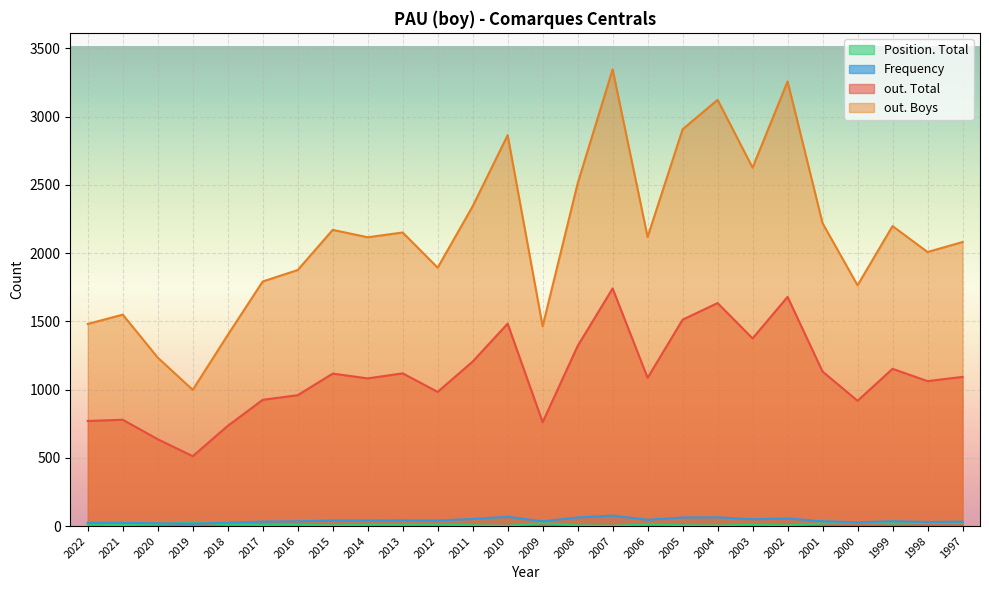

Is the value of out. Total at 2000 greater than the value of Frequency at 2019?

Yes